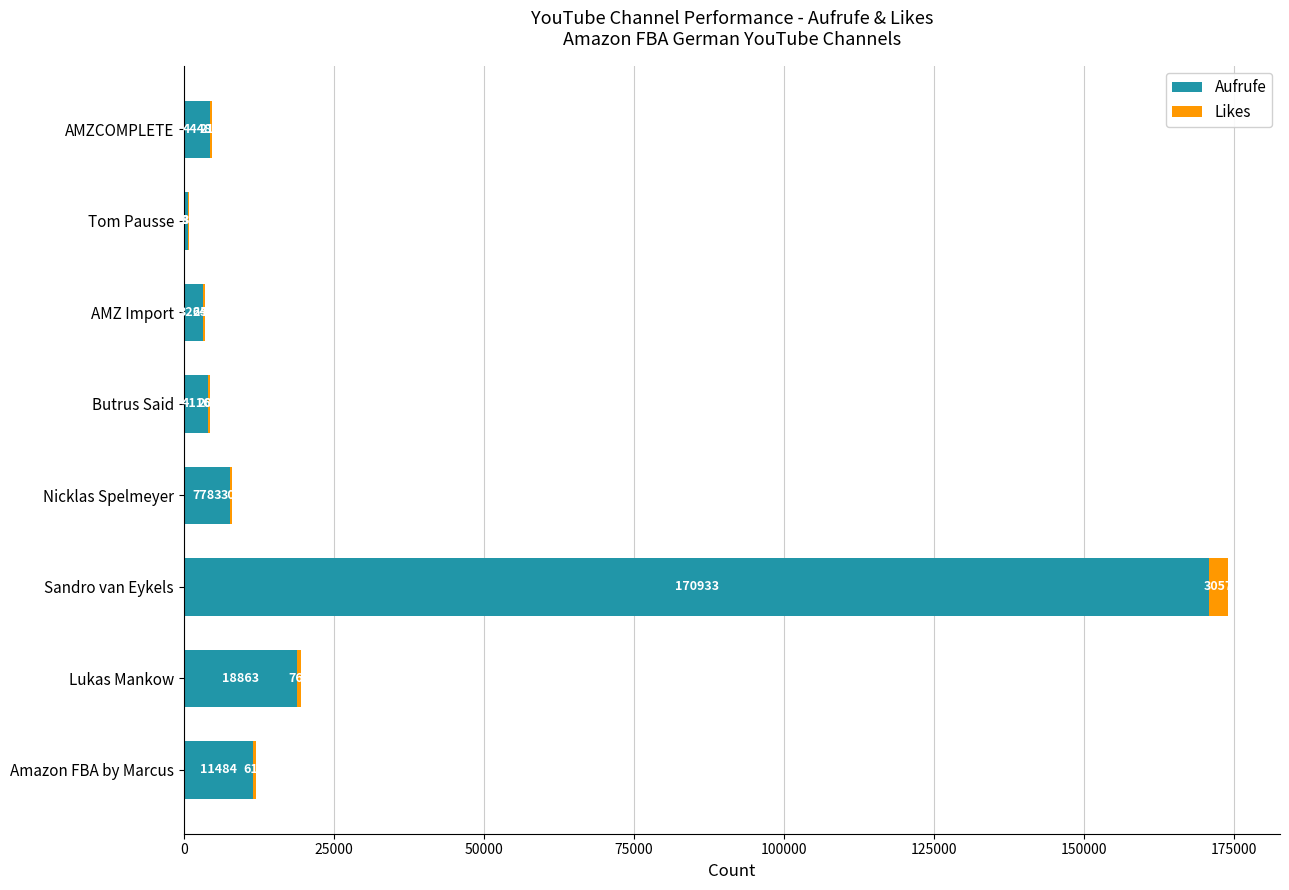

What is the maximum value for Aufrufe?

170933